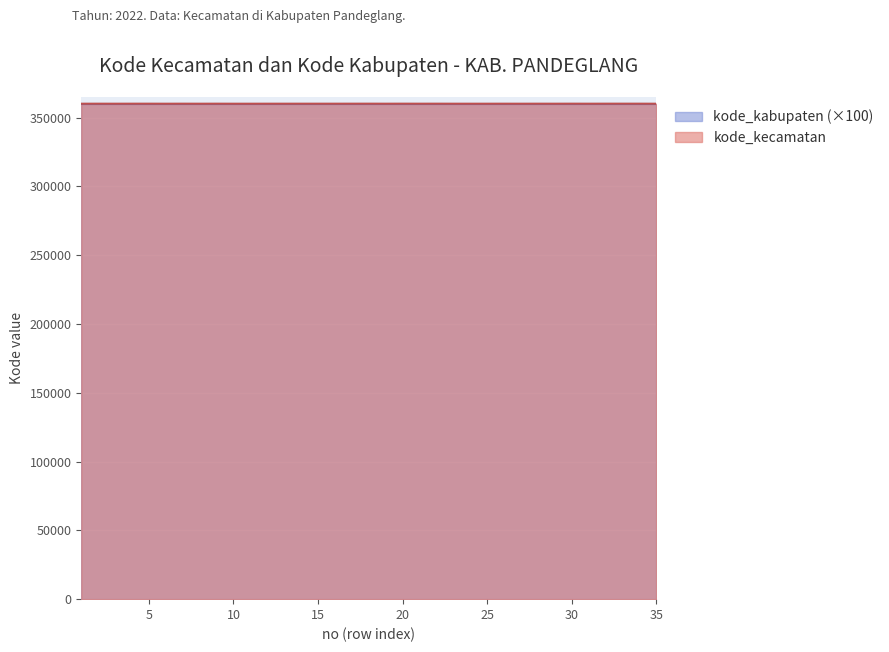

How many interior local valleys (lower than both neighbors) does the data have?

12